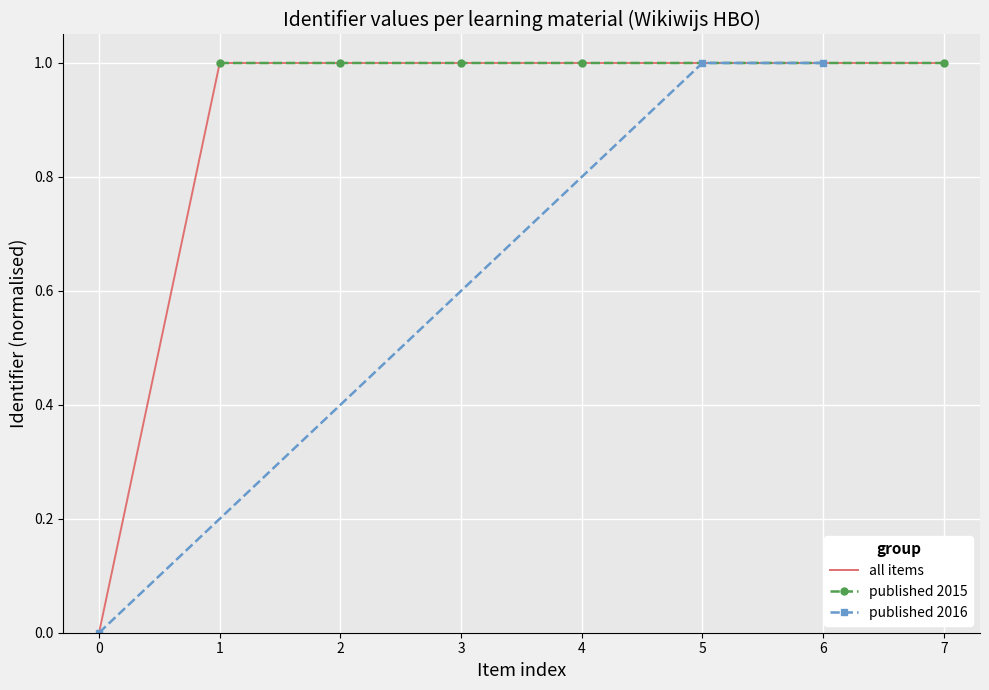

The all items series shows 1.0 at 6. True or false?

True